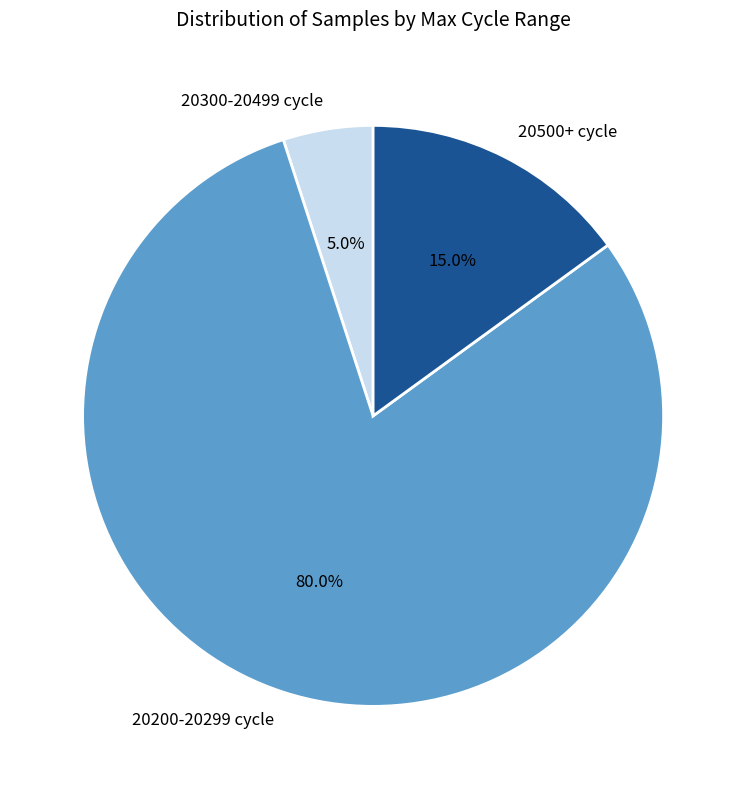

What is the majority slice?

20200-20299 cycle